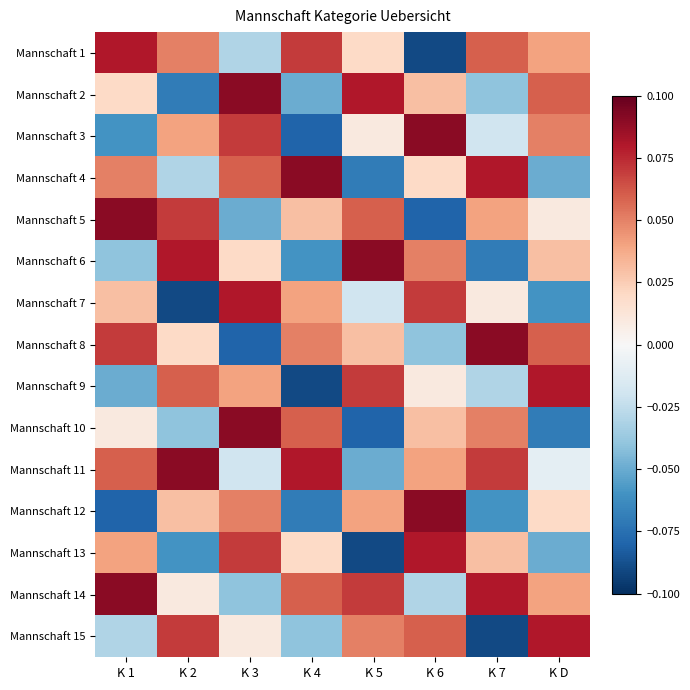

Reading left to right, what are all the values shown in this chart?

Mannschaft 1: K 1=0.1	K 2=0.1	K 3=-0.0	K 4=0.1	K 5=0.0	K 6=-0.1	K 7=0.1	K D=0.0
Mannschaft 2: K 1=0.0	K 2=-0.1	K 3=0.1	K 4=-0.1	K 5=0.1	K 6=0.0	K 7=-0.0	K D=0.1
Mannschaft 3: K 1=-0.1	K 2=0.0	K 3=0.1	K 4=-0.1	K 5=0.0	K 6=0.1	K 7=-0.0	K D=0.1
Mannschaft 4: K 1=0.1	K 2=-0.0	K 3=0.1	K 4=0.1	K 5=-0.1	K 6=0.0	K 7=0.1	K D=-0.1
Mannschaft 5: K 1=0.1	K 2=0.1	K 3=-0.1	K 4=0.0	K 5=0.1	K 6=-0.1	K 7=0.0	K D=0.0
Mannschaft 6: K 1=-0.0	K 2=0.1	K 3=0.0	K 4=-0.1	K 5=0.1	K 6=0.1	K 7=-0.1	K D=0.0
Mannschaft 7: K 1=0.0	K 2=-0.1	K 3=0.1	K 4=0.0	K 5=-0.0	K 6=0.1	K 7=0.0	K D=-0.1
Mannschaft 8: K 1=0.1	K 2=0.0	K 3=-0.1	K 4=0.1	K 5=0.0	K 6=-0.0	K 7=0.1	K D=0.1
Mannschaft 9: K 1=-0.1	K 2=0.1	K 3=0.0	K 4=-0.1	K 5=0.1	K 6=0.0	K 7=-0.0	K D=0.1
Mannschaft 10: K 1=0.0	K 2=-0.0	K 3=0.1	K 4=0.1	K 5=-0.1	K 6=0.0	K 7=0.1	K D=-0.1
Mannschaft 11: K 1=0.1	K 2=0.1	K 3=-0.0	K 4=0.1	K 5=-0.1	K 6=0.0	K 7=0.1	K D=-0.0
Mannschaft 12: K 1=-0.1	K 2=0.0	K 3=0.1	K 4=-0.1	K 5=0.0	K 6=0.1	K 7=-0.1	K D=0.0
Mannschaft 13: K 1=0.0	K 2=-0.1	K 3=0.1	K 4=0.0	K 5=-0.1	K 6=0.1	K 7=0.0	K D=-0.1
Mannschaft 14: K 1=0.1	K 2=0.0	K 3=-0.0	K 4=0.1	K 5=0.1	K 6=-0.0	K 7=0.1	K D=0.0
Mannschaft 15: K 1=-0.0	K 2=0.1	K 3=0.0	K 4=-0.0	K 5=0.1	K 6=0.1	K 7=-0.1	K D=0.1